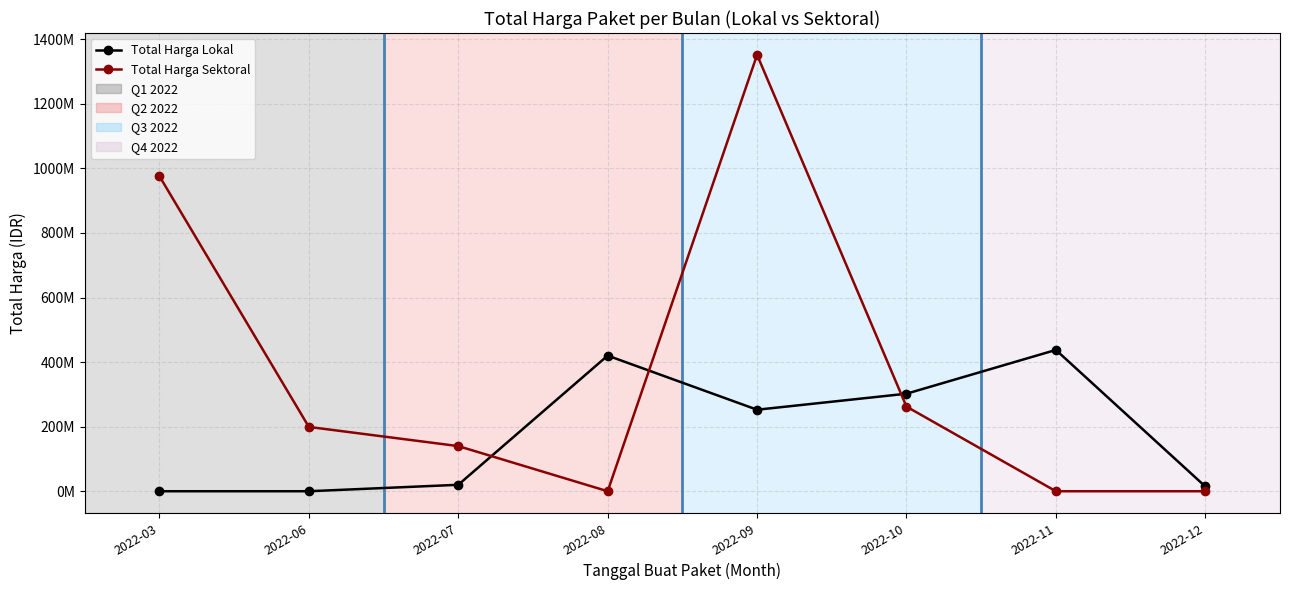

Is this an area chart (filled region under the line)?

No